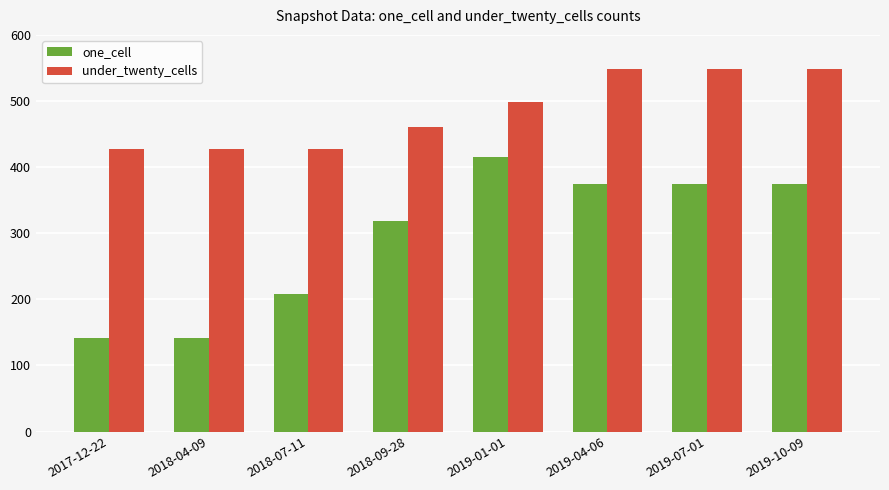

List the series in order of their peak value, lowest first.

one_cell, under_twenty_cells